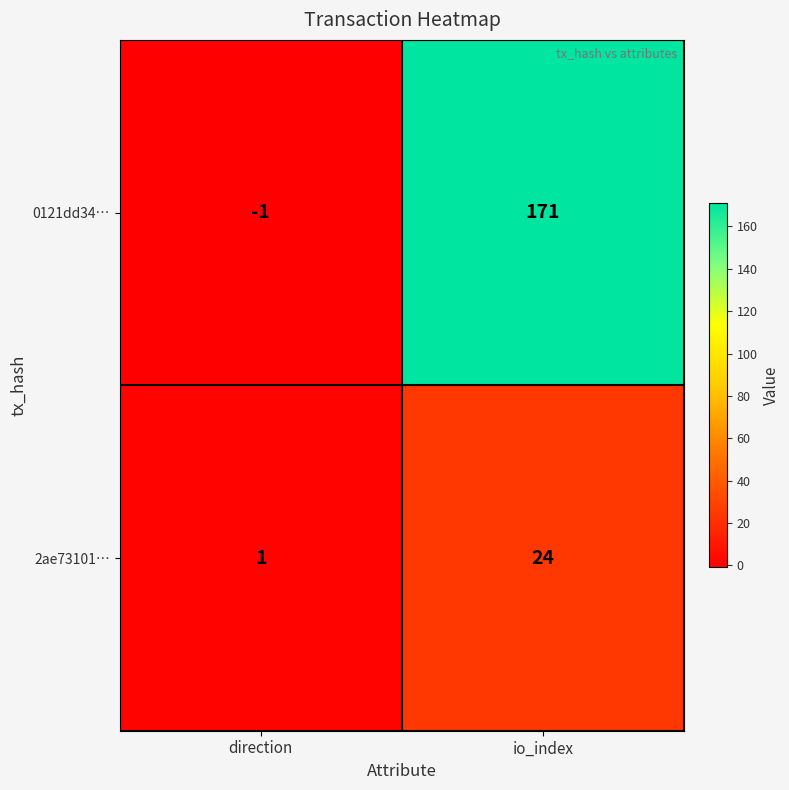

What is the maximum value shown in the chart?

171